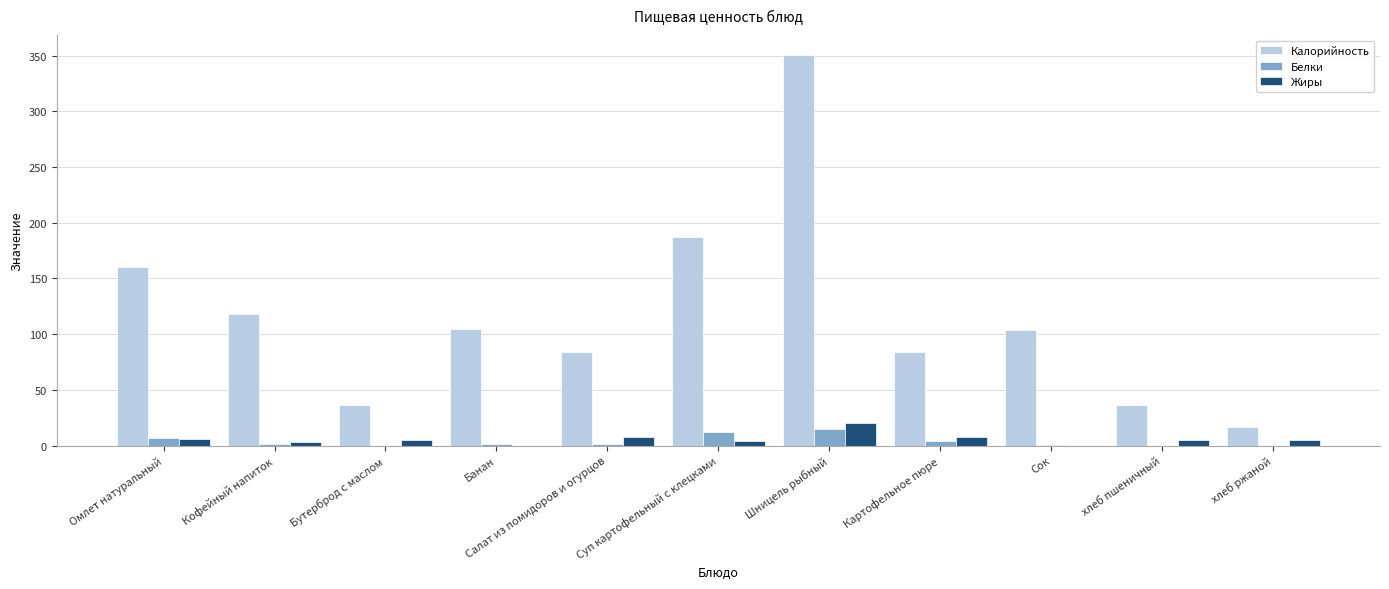

How many data points does each series have?

11